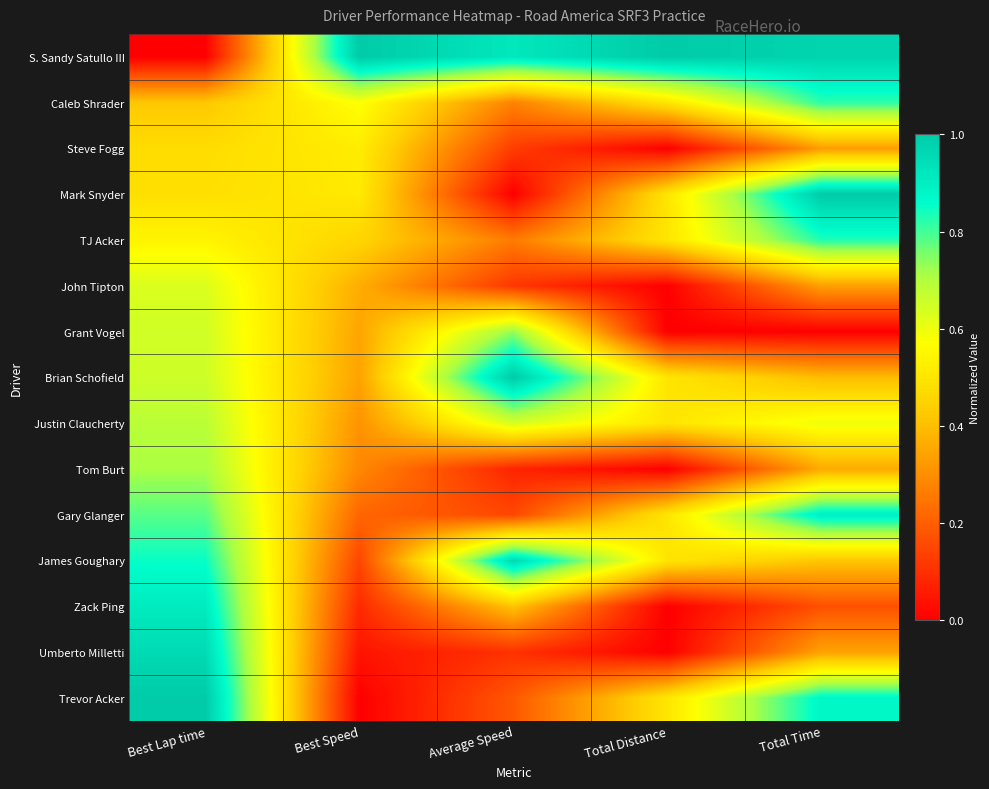

At which category is the sum across all series the highest?

Best Lap time